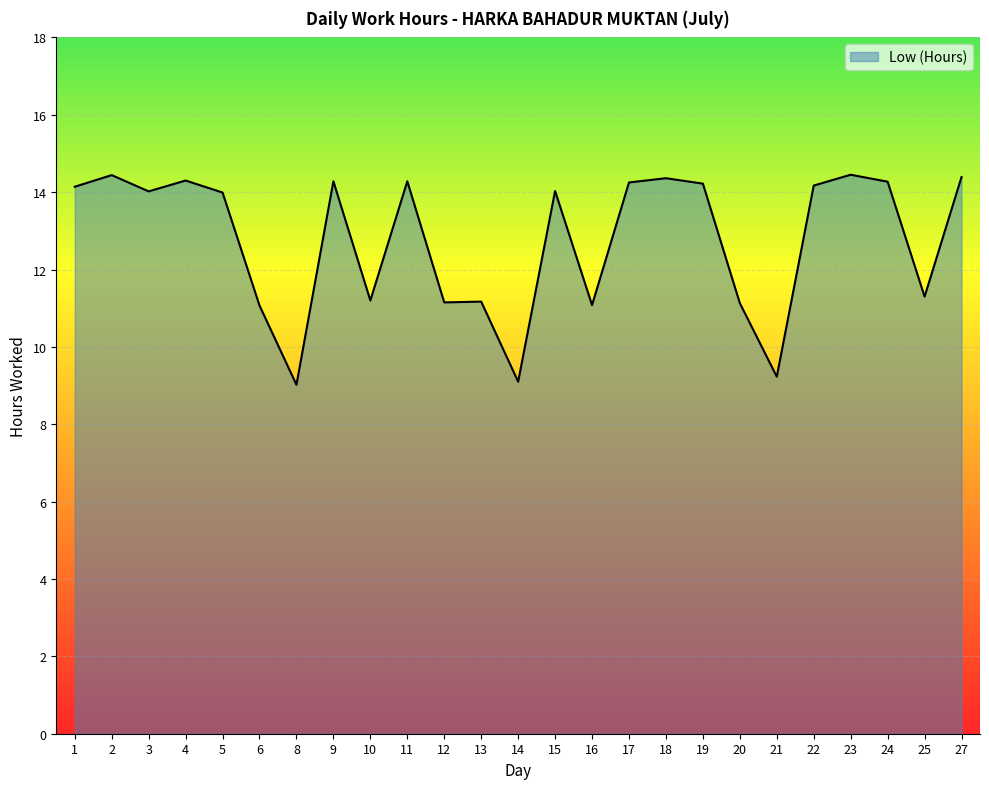

What is the minimum value shown in the chart?

9.0